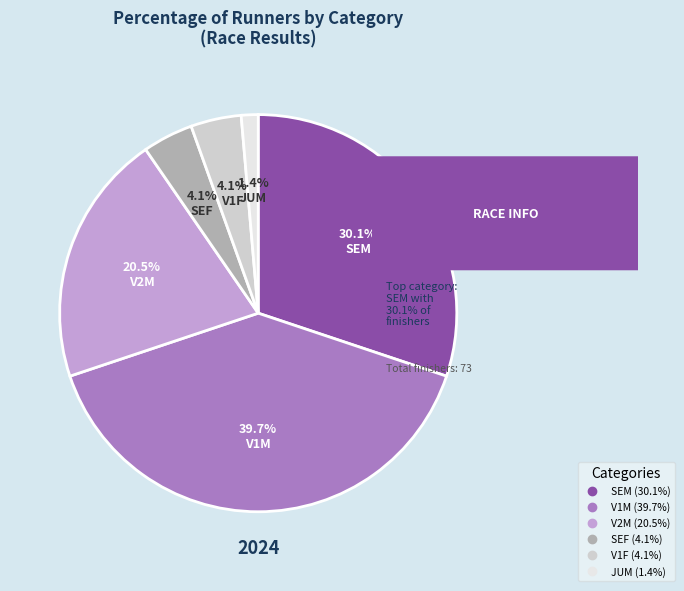

What is the largest slice in the pie chart?

V1M